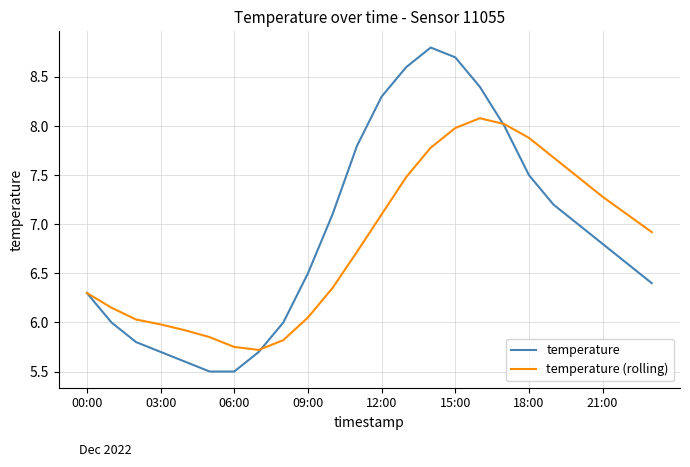

Which series has the largest total across all categories?

temperature